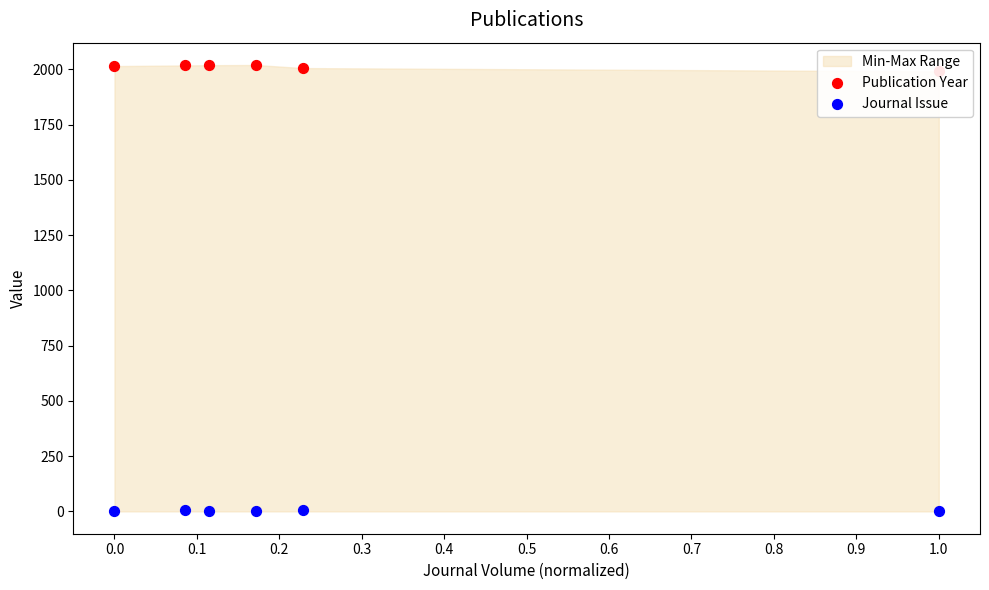

Which series contains the highest Y value?

Publication Year